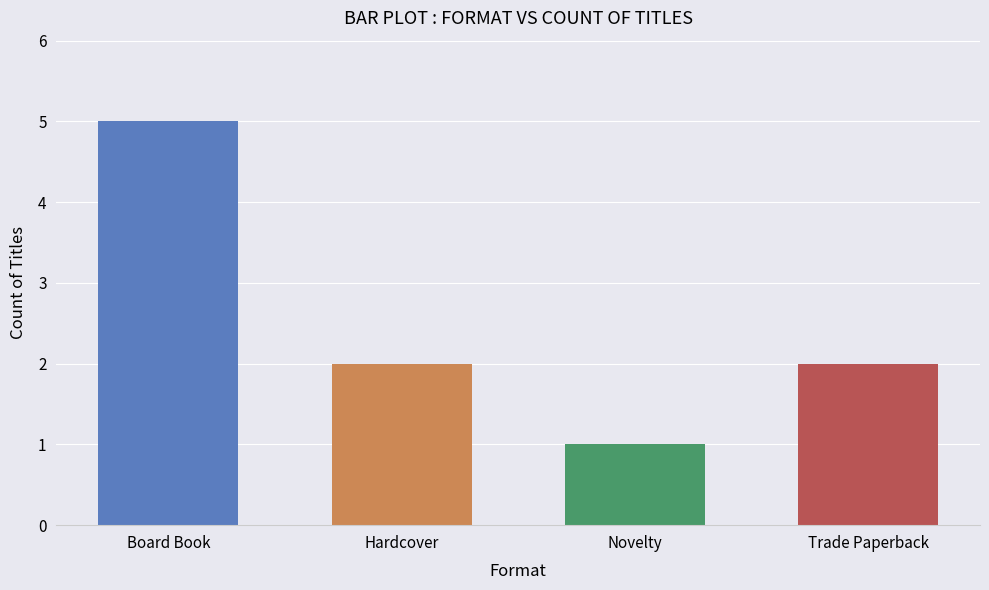

True or false: the data shows 1 at Hardcover.

False